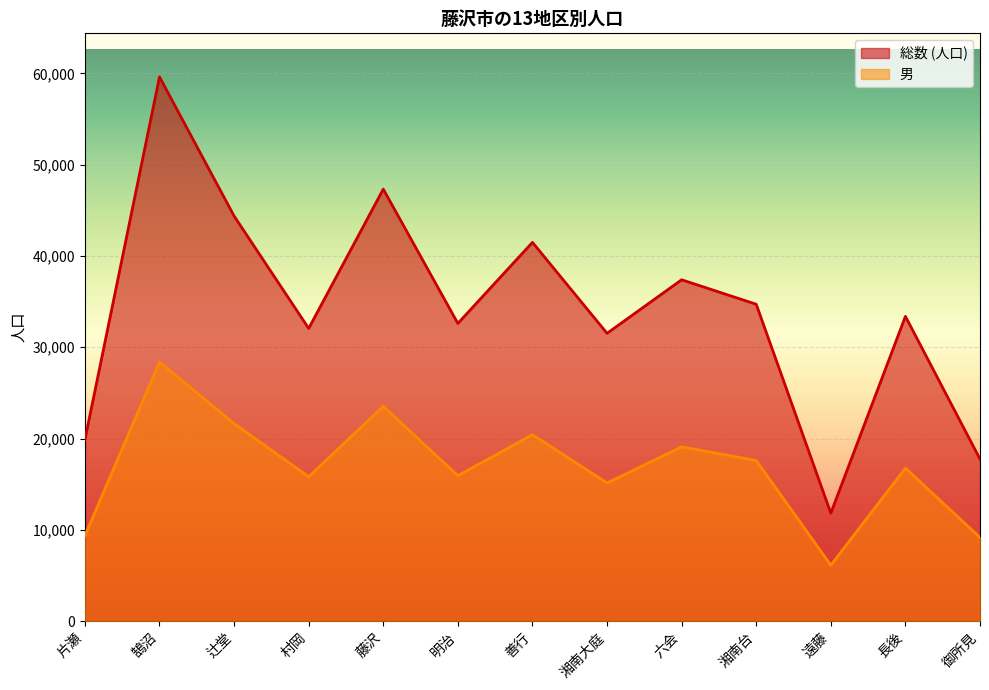

In 男, how many points are higher than both neighbors (excluding endpoints)?

5